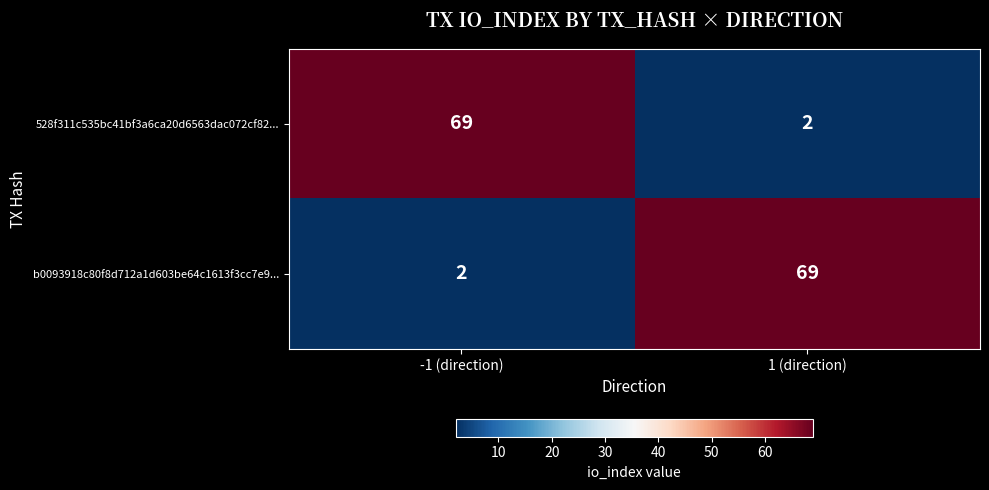

How many data points does each series have?

2